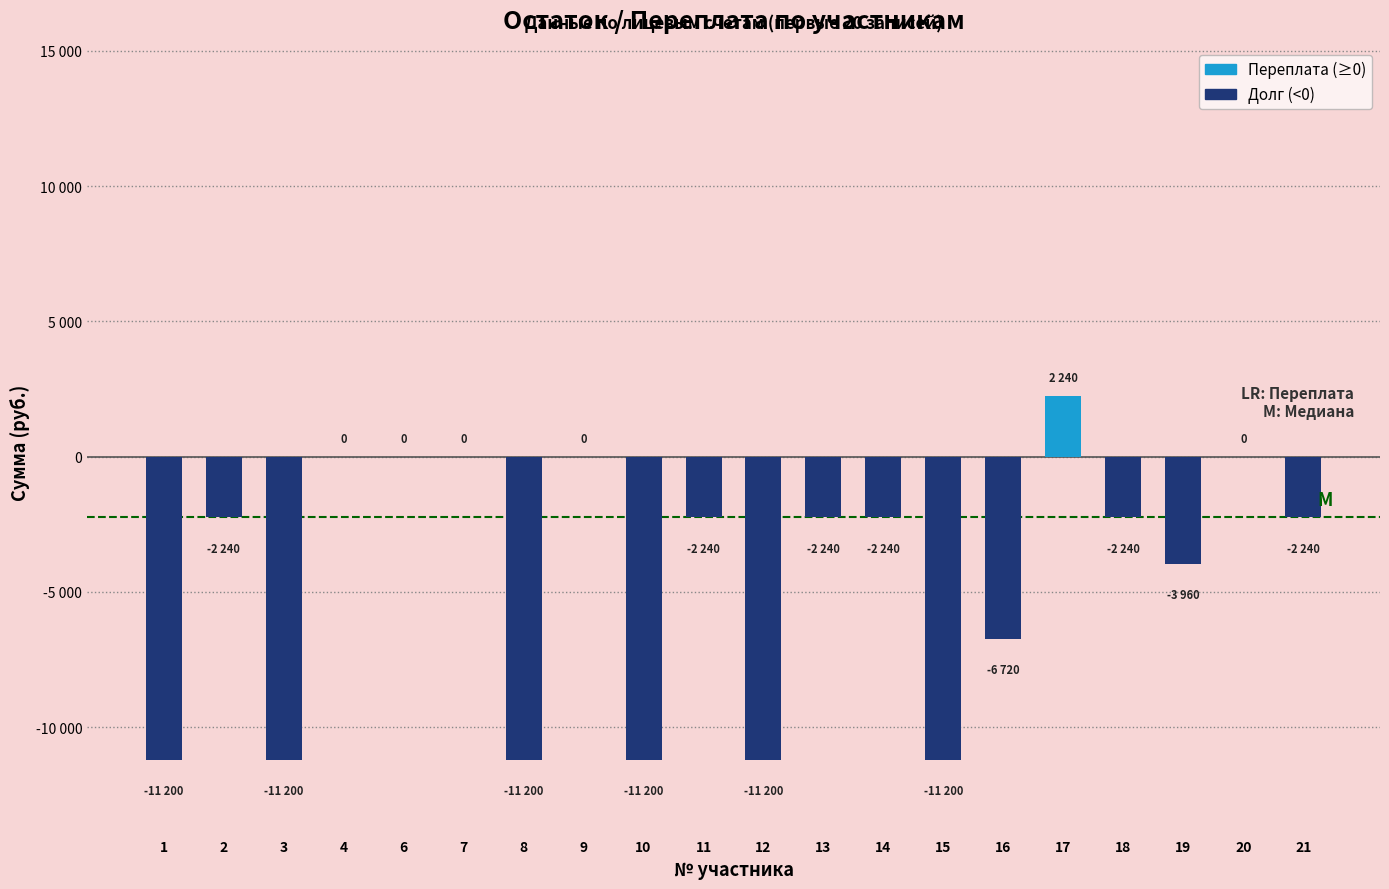

Count the values in the range -11200 to 0.

19